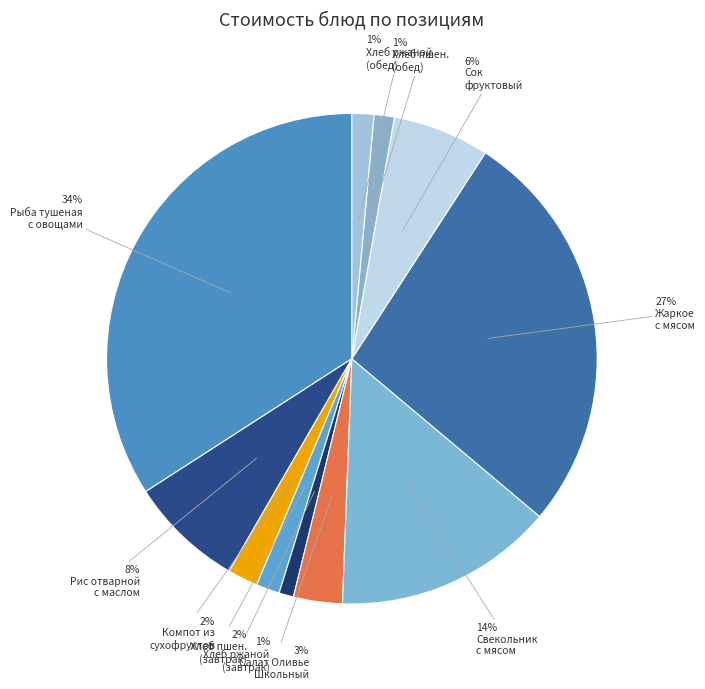

How many slices are in this pie chart?

11